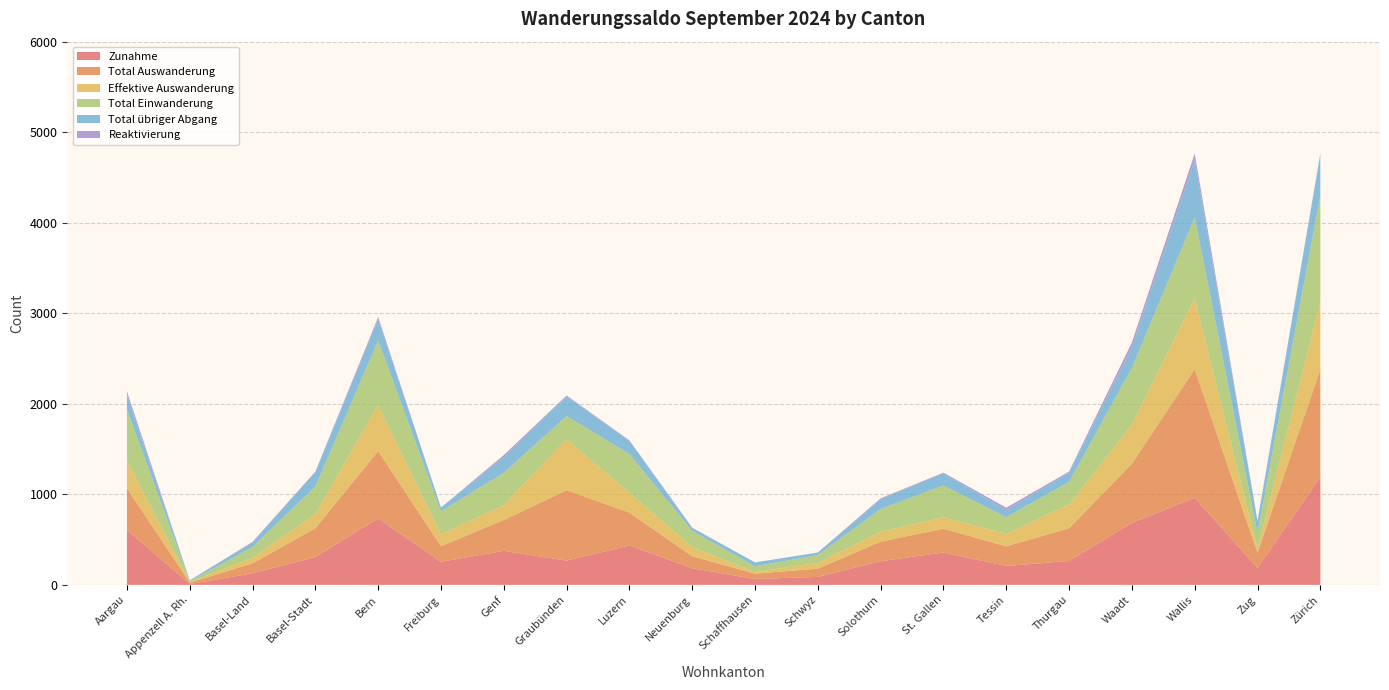

Reading right to left, list all the values displayed in this chart.

Zunahme: 1190	188	962	685	264	209	358	261	88	65	183	435	268	376	255	735	308	128	9	607
Total Auswanderung: 1192	166	1420	654	362	217	262	217	91	59	133	363	778	341	172	744	318	110	16	461
Effektive Auswanderung: 744	42	785	430	262	138	127	109	65	17	102	219	562	165	131	508	158	60	7	299
Total Einwanderung: 1175	180	891	628	250	184	351	252	86	65	178	428	257	356	255	711	303	122	8	571
Total übriger Abgang: 448	124	635	224	100	79	135	108	26	42	31	144	216	176	41	236	160	50	9	162
Reaktivierung: 15	8	71	57	14	25	7	9	2	0	5	7	11	20	0	24	5	6	1	36